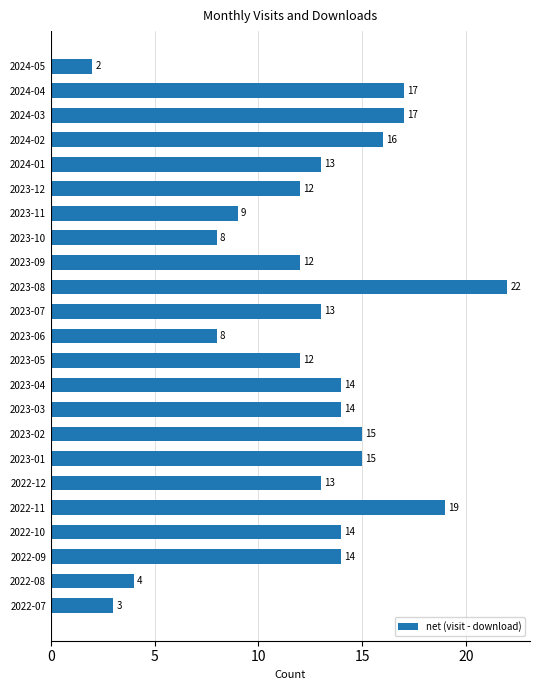

What is the difference between the maximum and minimum values?

20